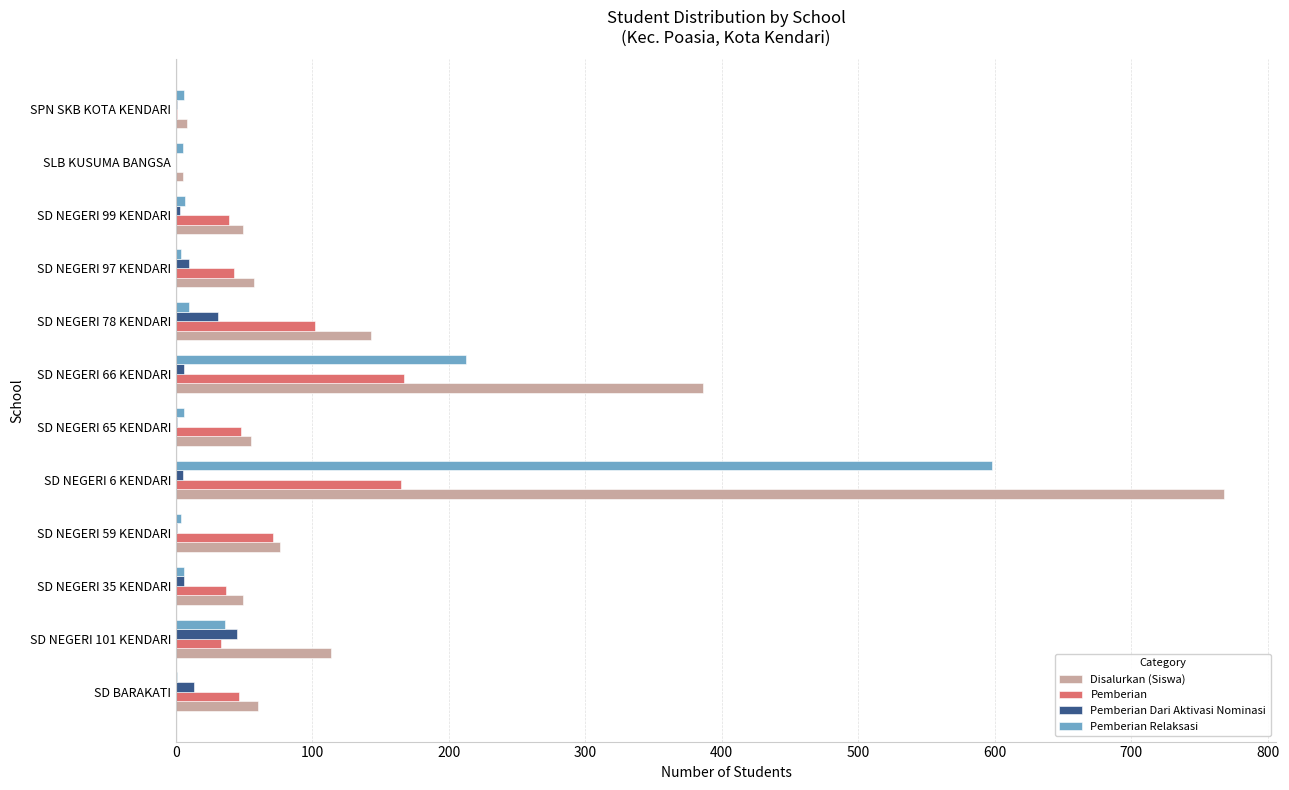

What is the sum of all Pemberian Relaksasi values?

896